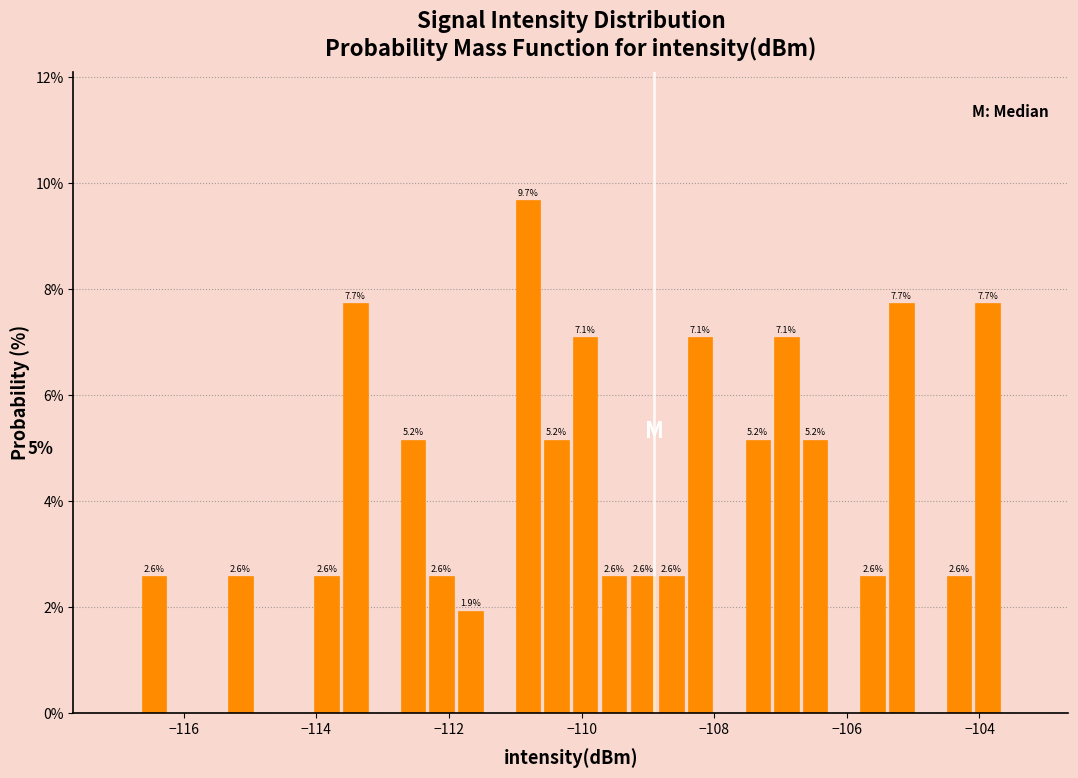

Around what value on the x-axis is the tallest bar? Give the approximate position of its centre, as read against the axis.

-110.8